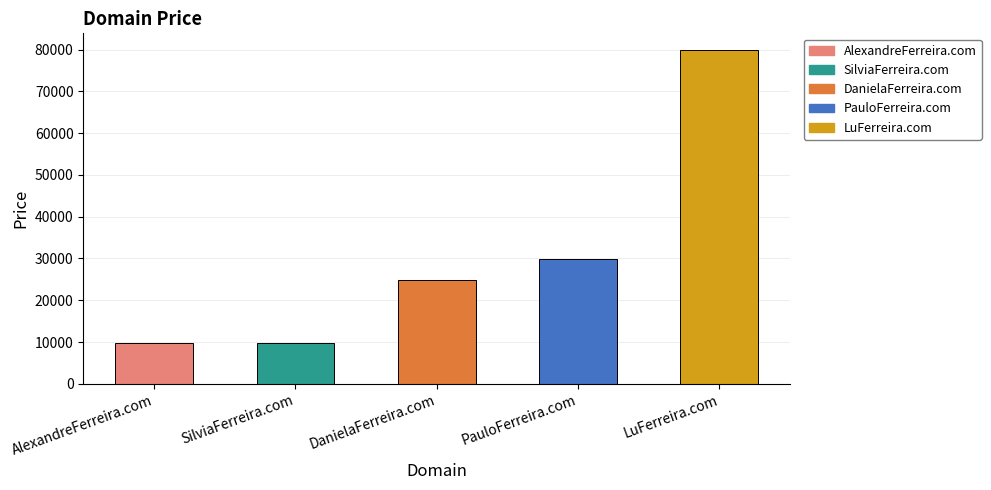

Which has a higher value, SilviaFerreira.com or DanielaFerreira.com?

DanielaFerreira.com